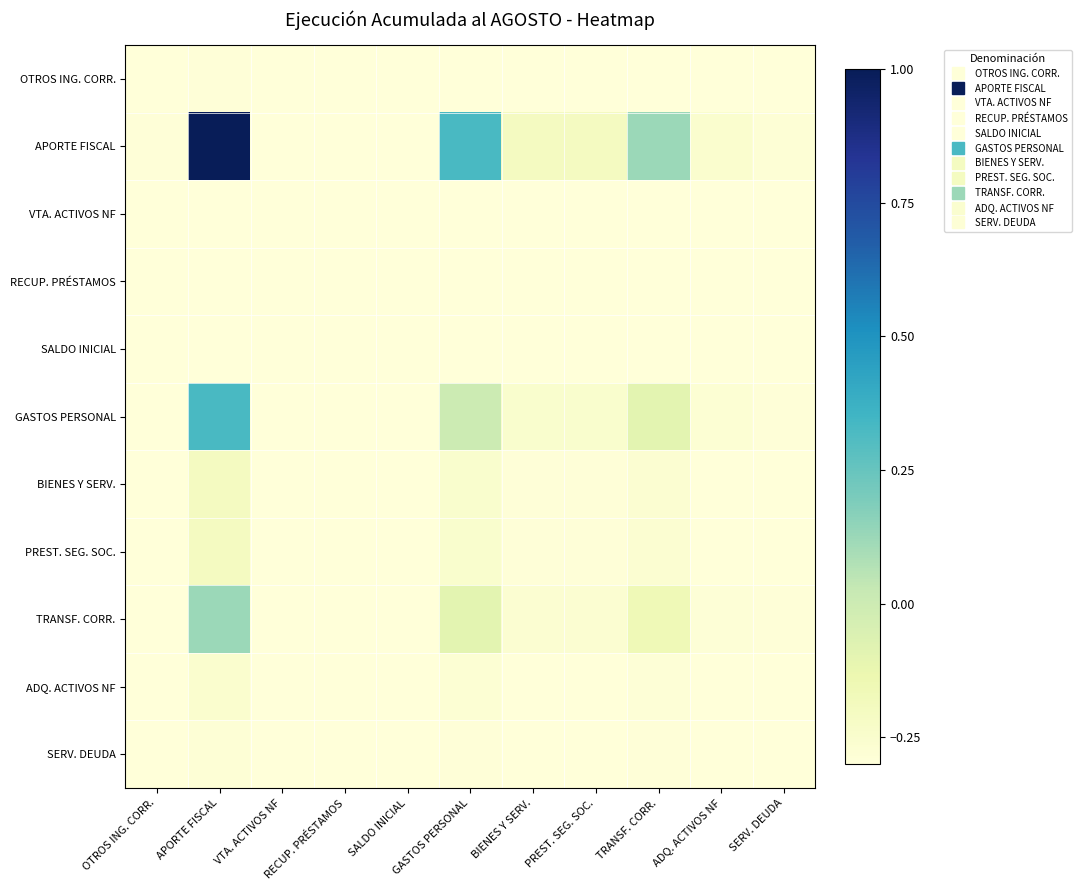

Which series changed the most between OTROS ING. CORR. and BIENES Y SERV.?

APORTE FISCAL